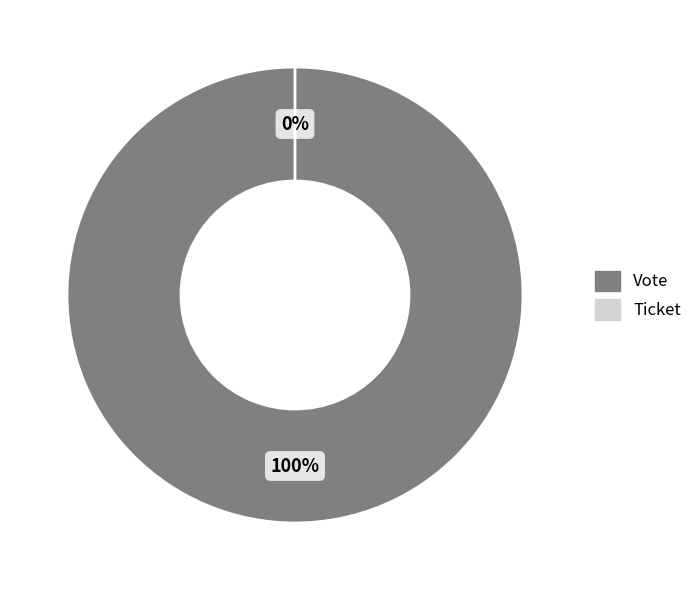

Which slice represents more than half of the pie?

Vote